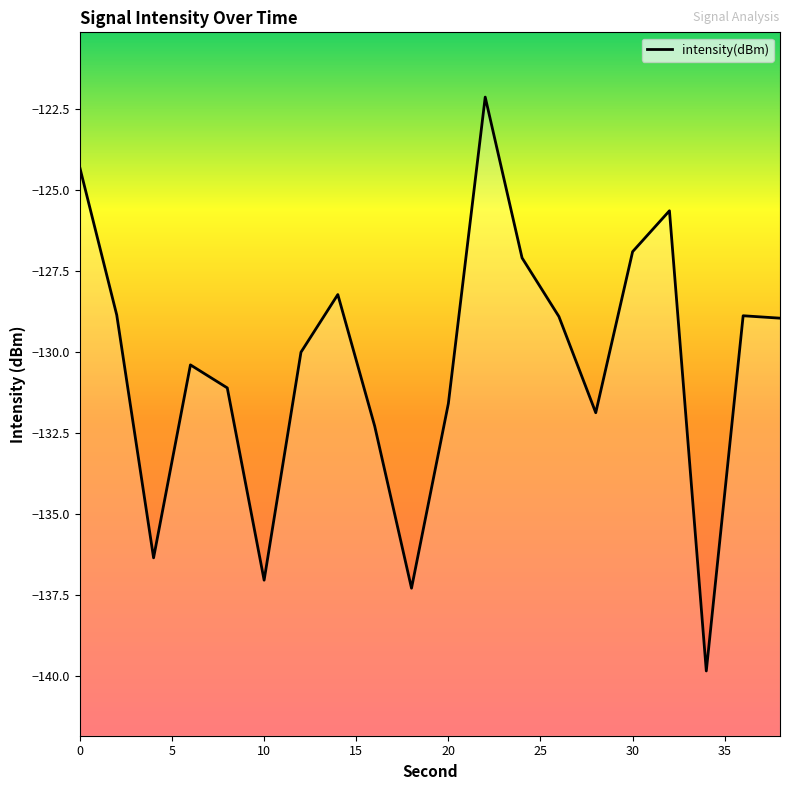

What is the maximum value shown in the chart?

-122.1